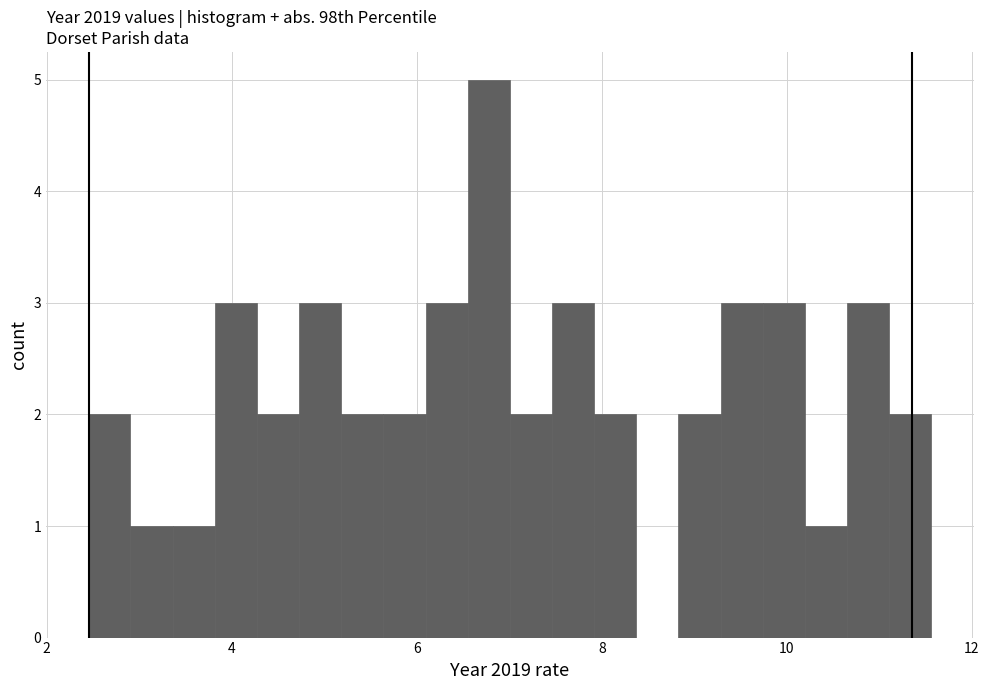

Read against the x-axis, roughly where is the centre of the tallest bar?

6.8